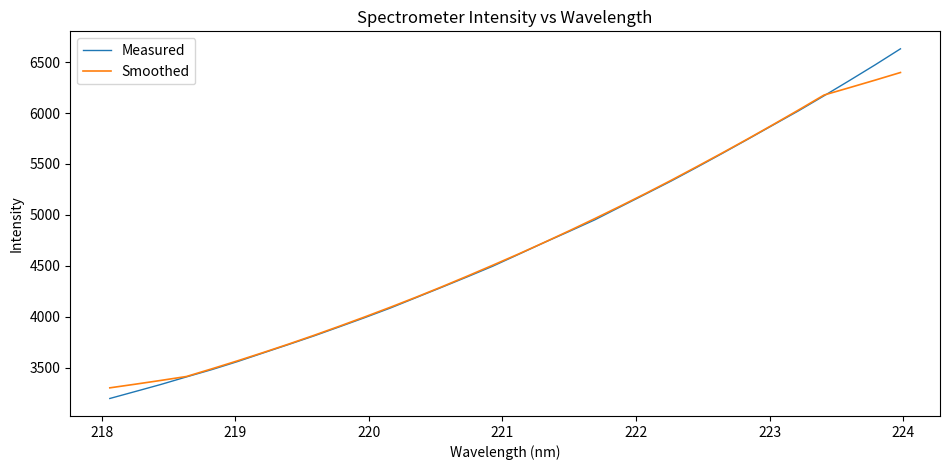

What is the greatest value displayed?

6630.7